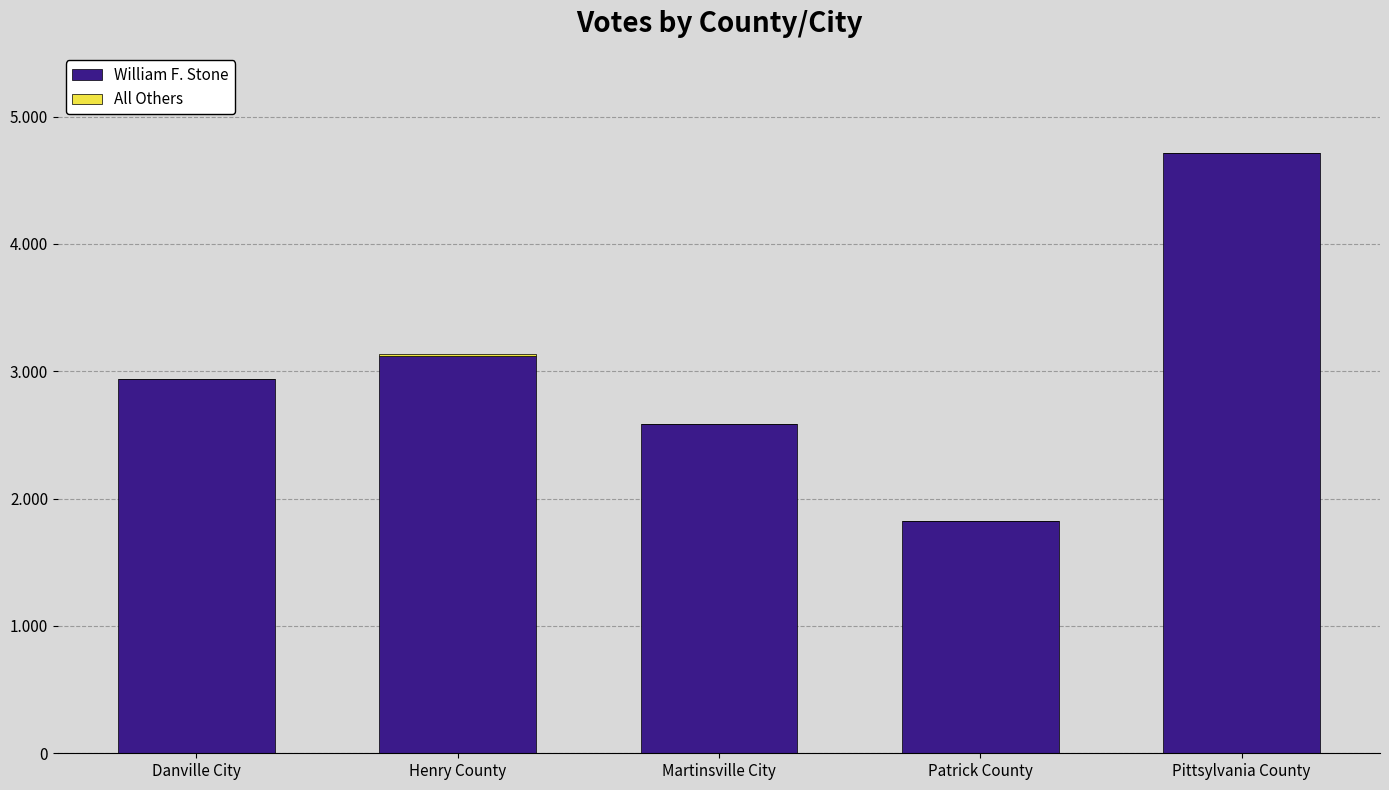

True or false: William F. Stone has a value of 3123 at Henry County.

True